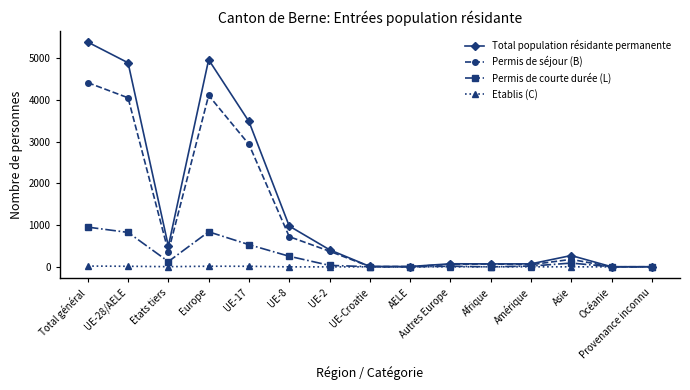

At which category is the sum across all series the highest?

Total général